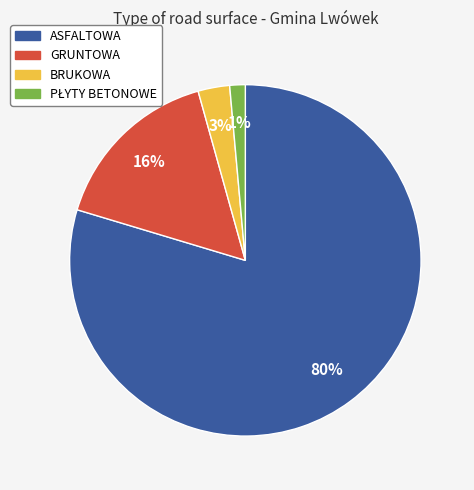

What is the largest slice in the pie chart?

ASFALTOWA